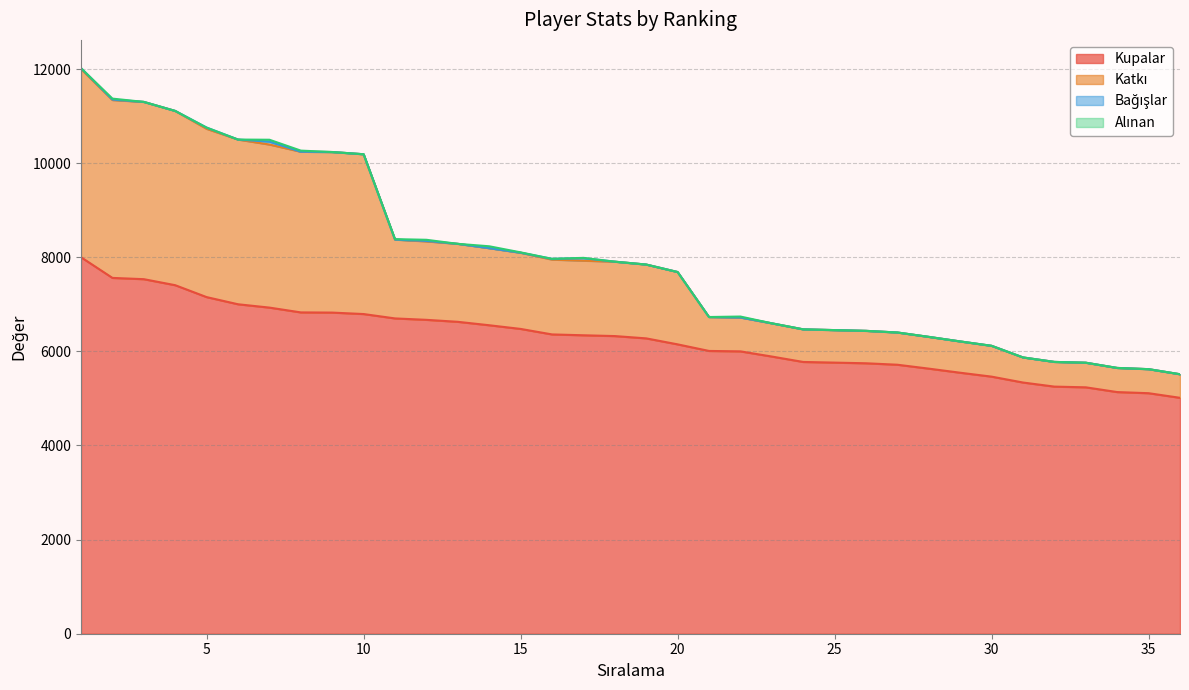

What is the maximum value for Kupalar?

8000